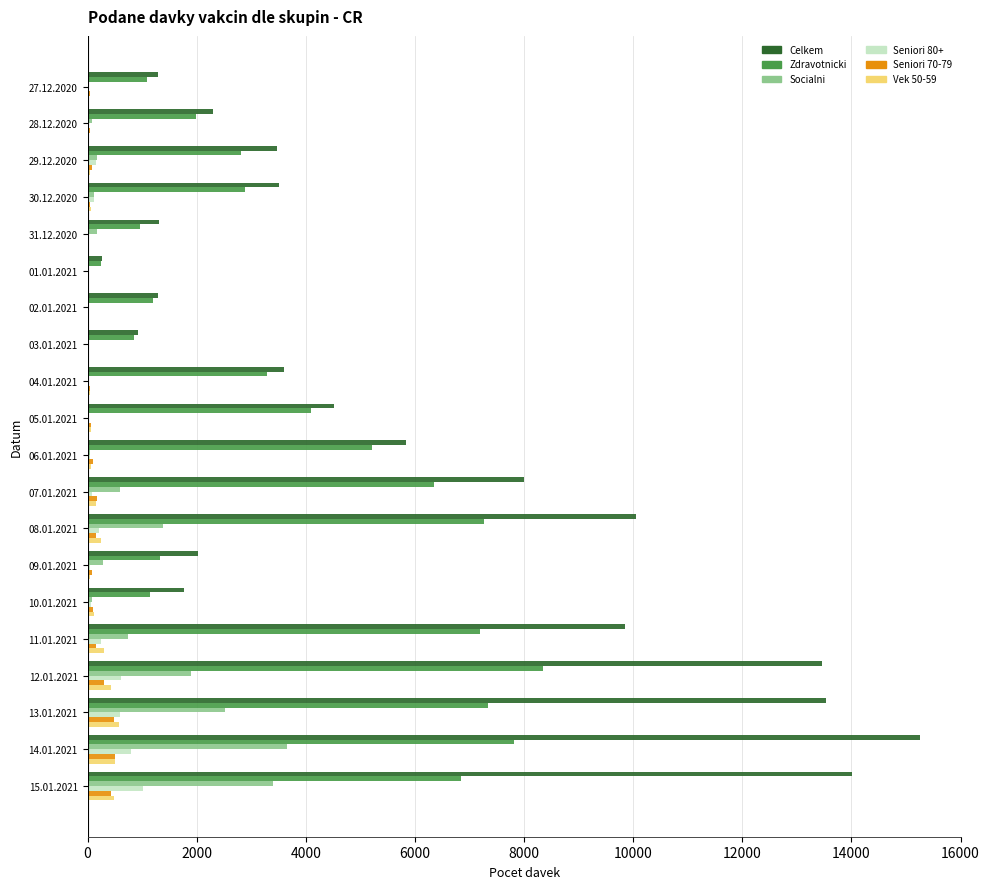

At which category is the sum across all series the highest?

14.01.2021